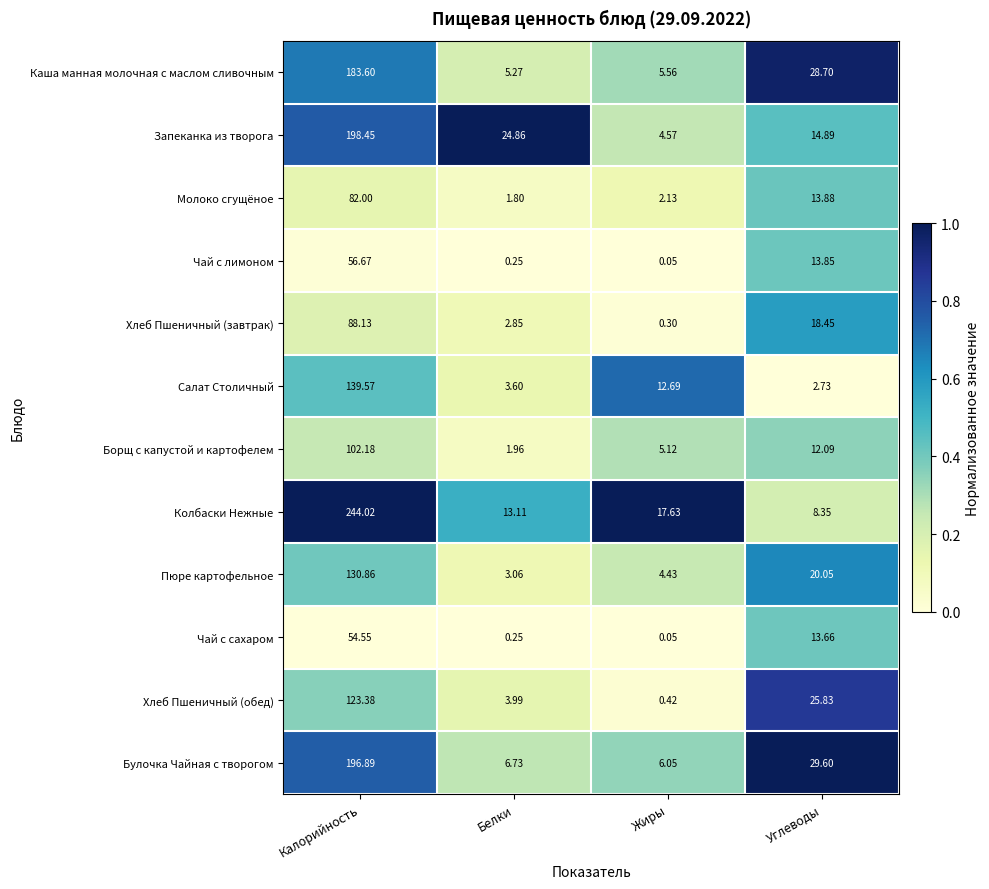

Where does the Булочка Чайная с творогом series first go above 29?

Калорийность